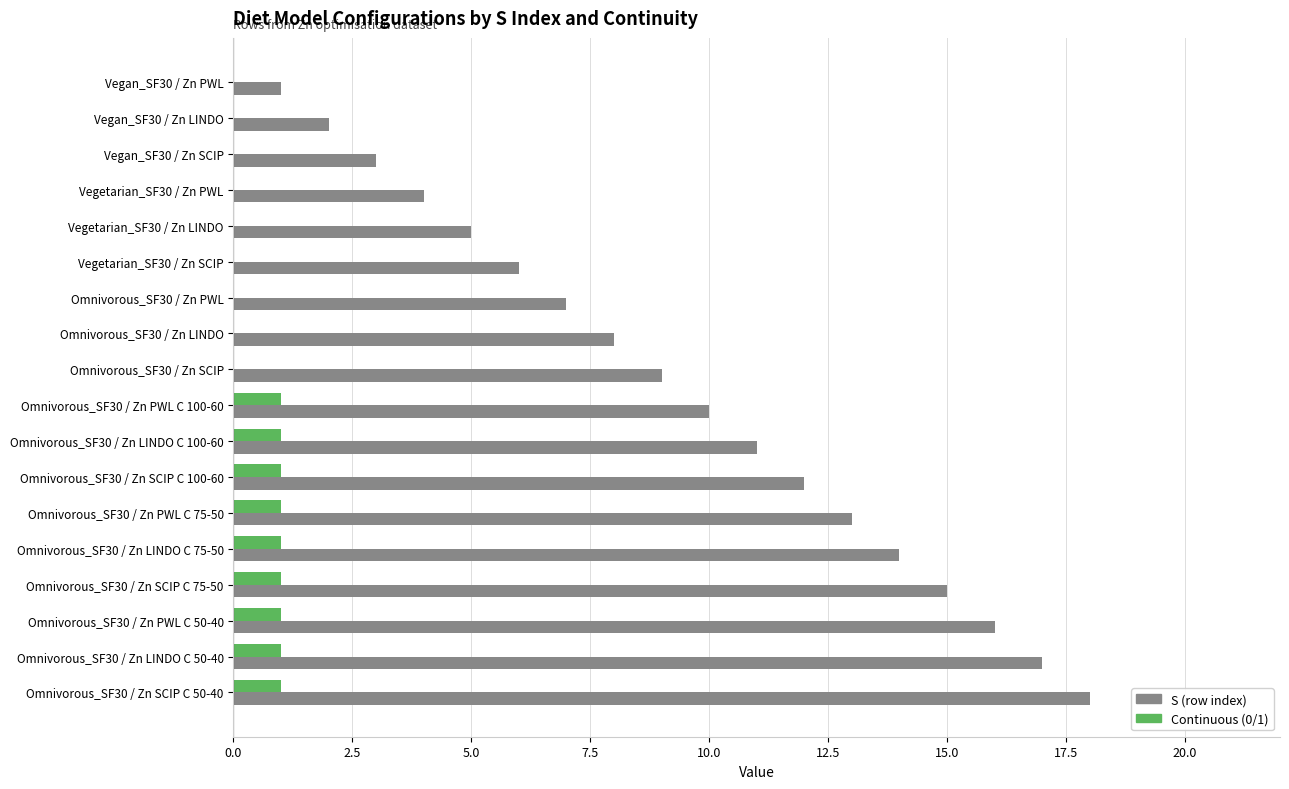

Which category has the highest value across all series?

Omnivorous_SF30 / Zn SCIP C 50-40